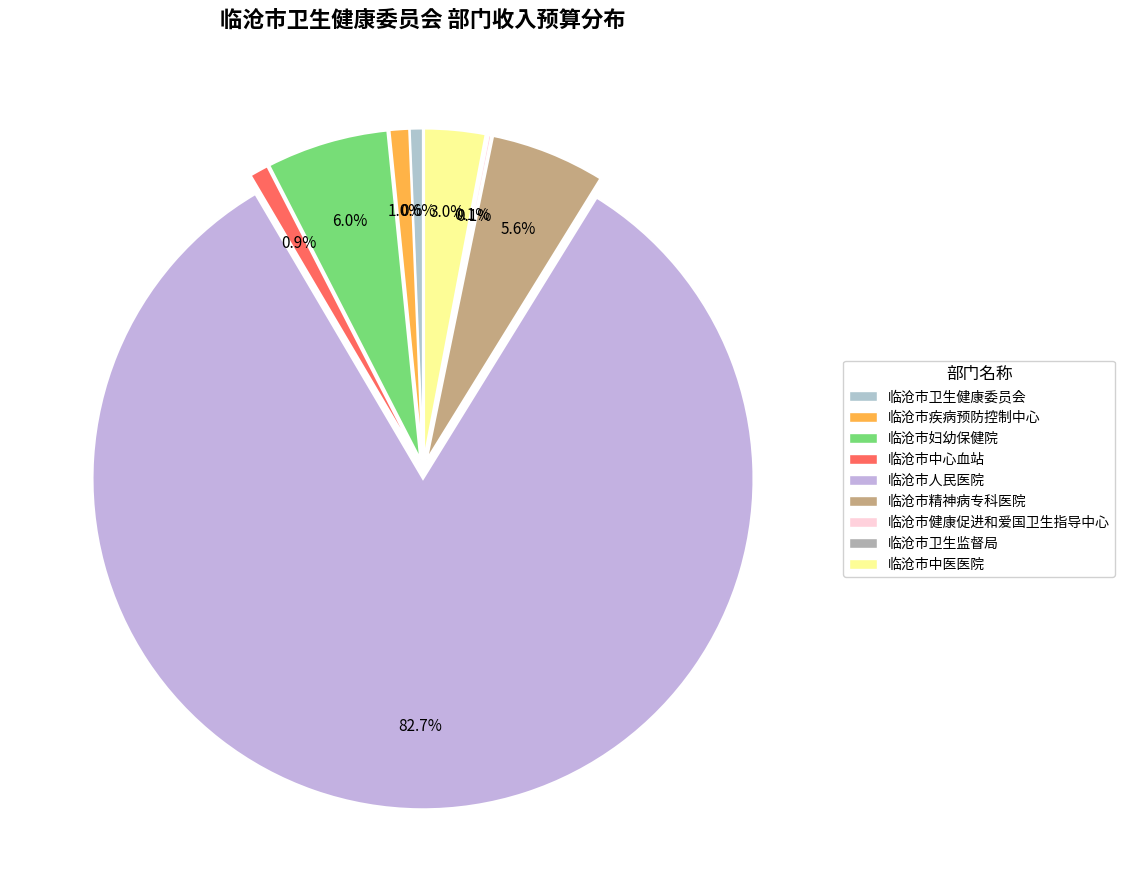

Rank the categories by value from highest to lowest.

临沧市人民医院, 临沧市妇幼保健院, 临沧市精神病专科医院, 临沧市中医医院, 临沧市疾病预防控制中心, 临沧市中心血站, 临沧市卫生健康委员会, 临沧市健康促进和爱国卫生指导中心, 临沧市卫生监督局